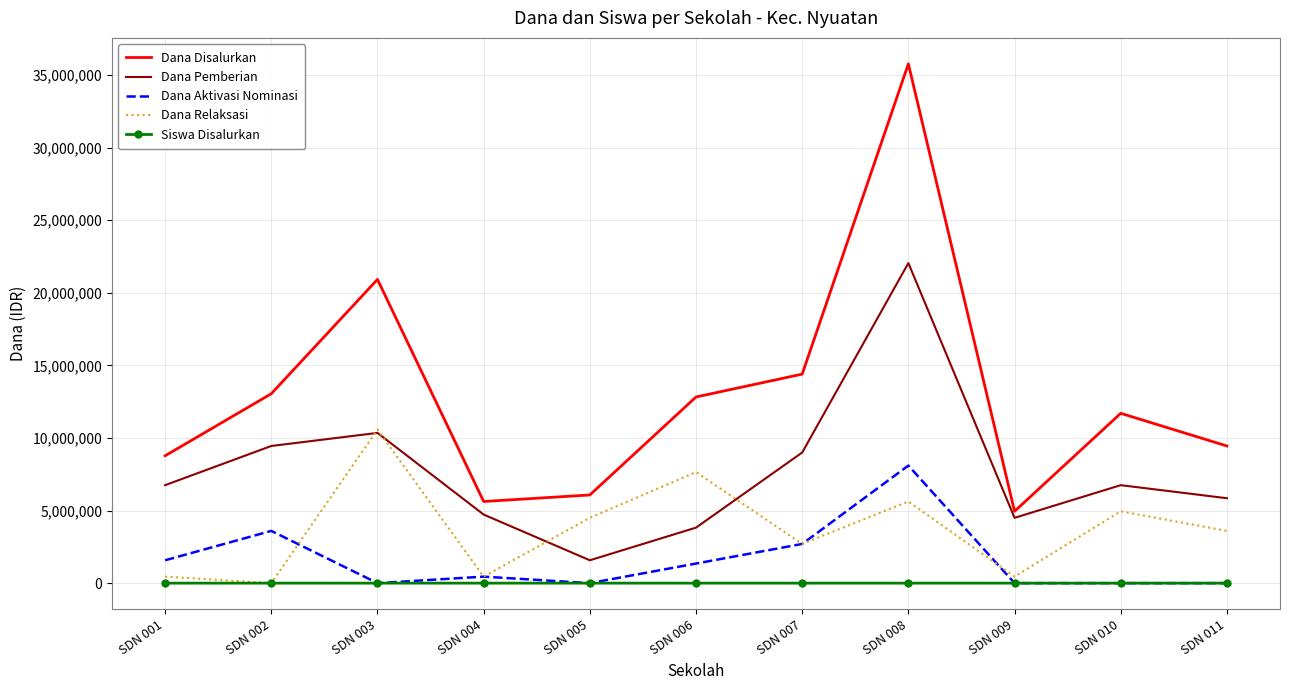

What is the difference between the highest and lowest values at SDN 006?

12824971